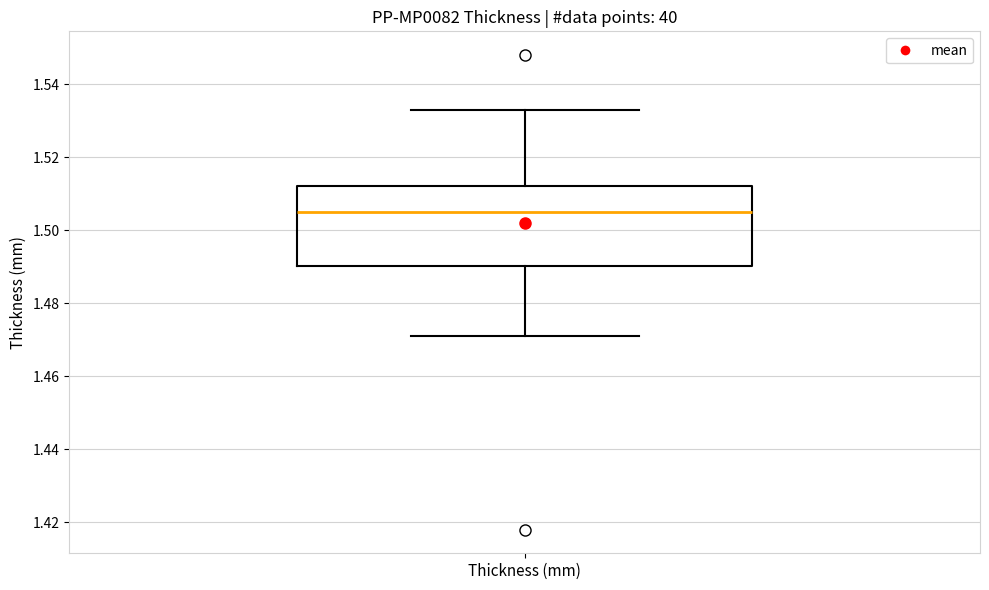

Where is the lower edge of the box for Thickness (mm) on the y-axis? The values are not printed on the chart, so give them approximately, as read against the axis.

1.490